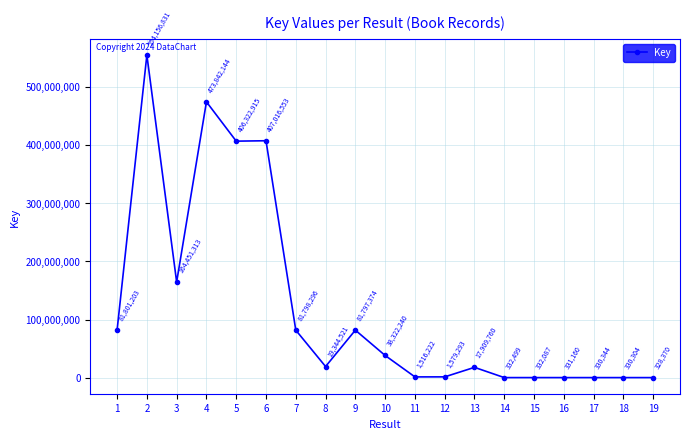

Is it true that the value at 12 is 1579293?

True